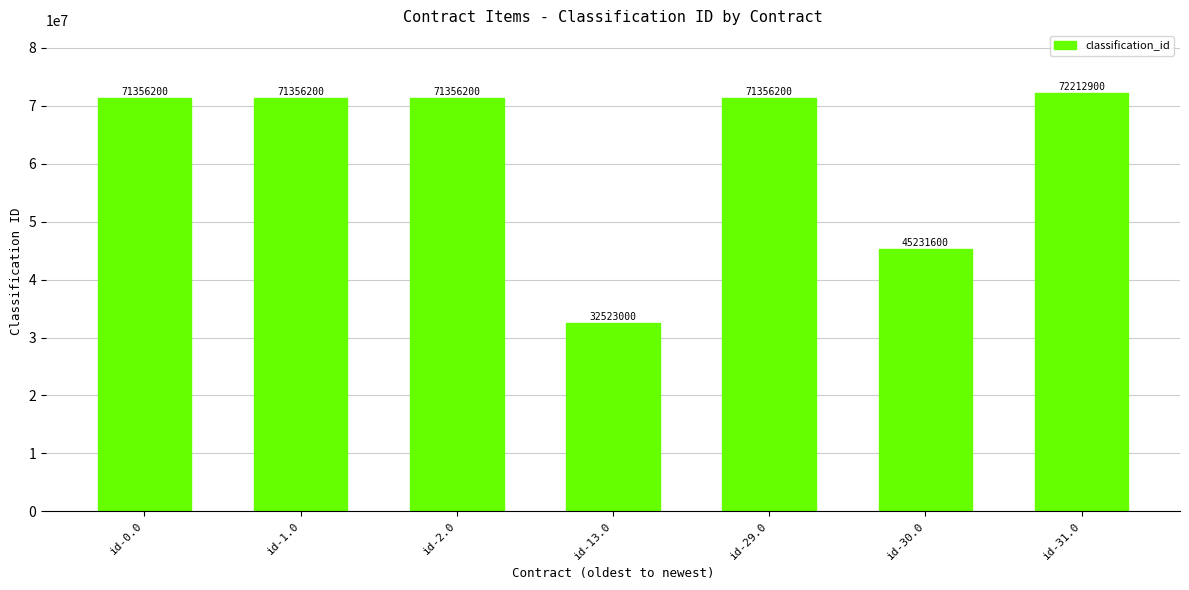

What is the smallest value displayed?

32523000